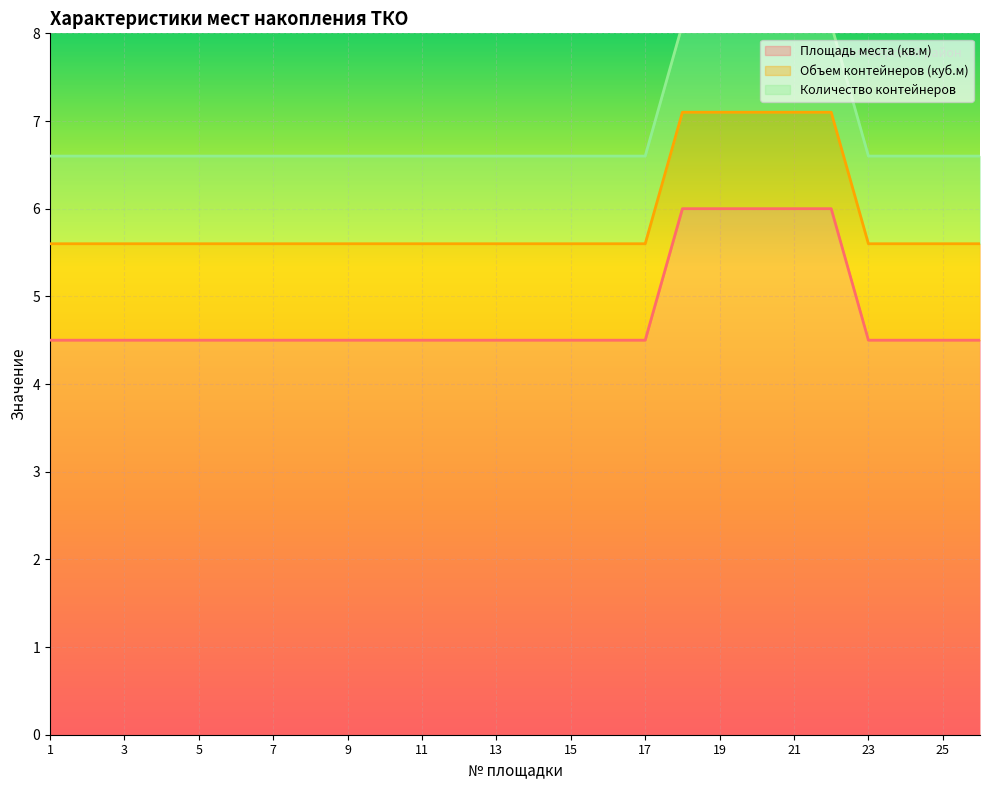

Reading right to left, extract all data points from this chart.

Площадь места (кв.м): 4.5	4.5	4.5	4.5	6.0	6.0	6.0	6.0	6.0	4.5	4.5	4.5	4.5	4.5	4.5	4.5	4.5	4.5	4.5	4.5	4.5	4.5	4.5	4.5	4.5	4.5
Объем контейнеров (куб.м): 1.1	1.1	1.1	1.1	1.1	1.1	1.1	1.1	1.1	1.1	1.1	1.1	1.1	1.1	1.1	1.1	1.1	1.1	1.1	1.1	1.1	1.1	1.1	1.1	1.1	1.1
Количество контейнеров: 1.0	1.0	1.0	1.0	1.0	1.0	1.0	1.0	1.0	1.0	1.0	1.0	1.0	1.0	1.0	1.0	1.0	1.0	1.0	1.0	1.0	1.0	1.0	1.0	1.0	1.0